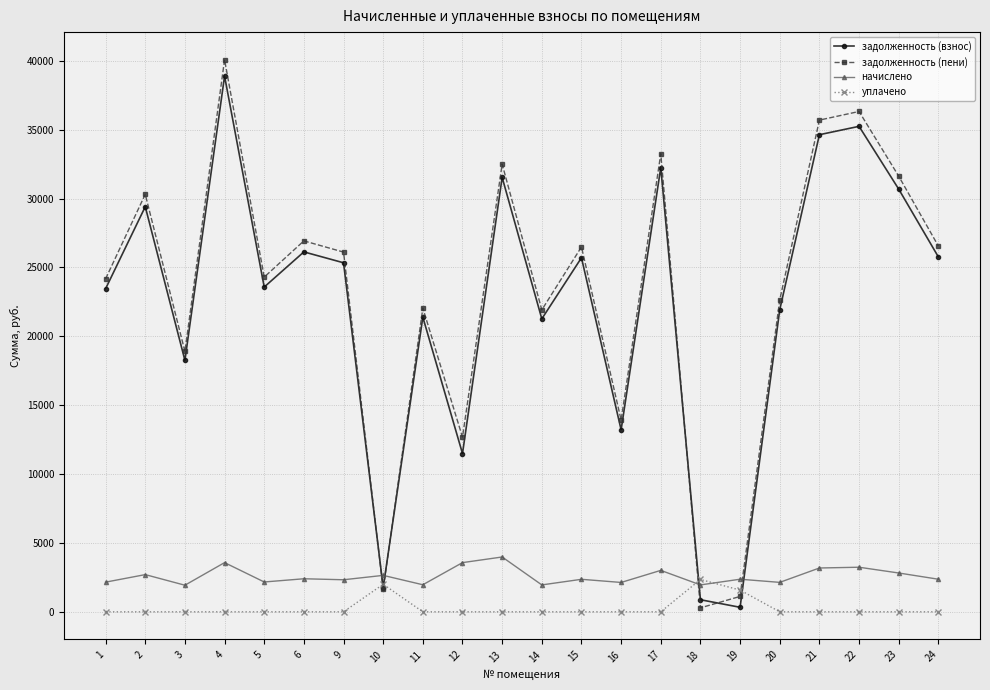

How many interior local valleys does the задолженность (пени) series have?

7